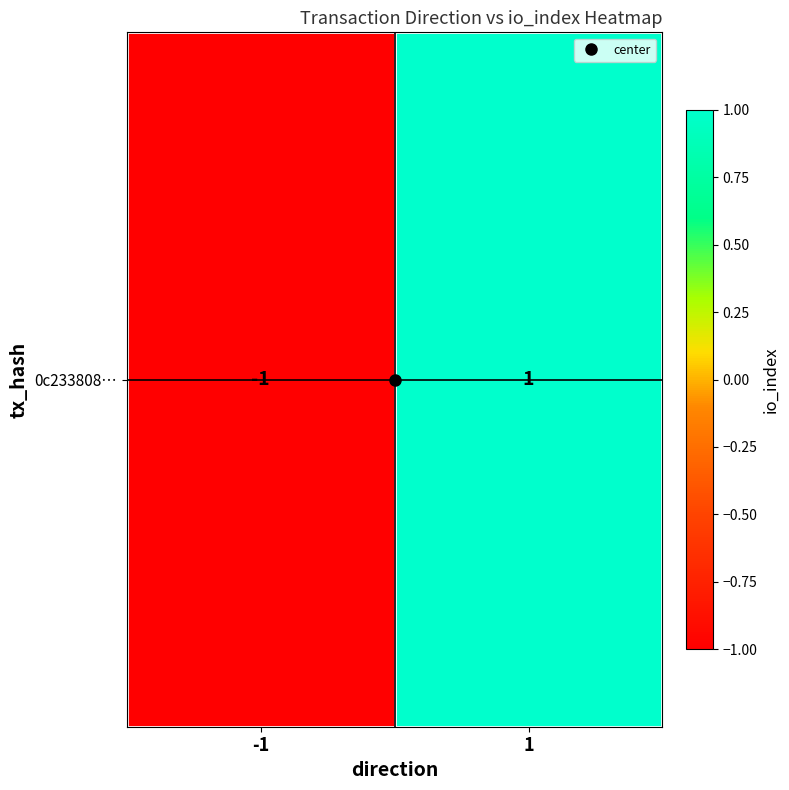

At which label is the value closest to 0?

-1